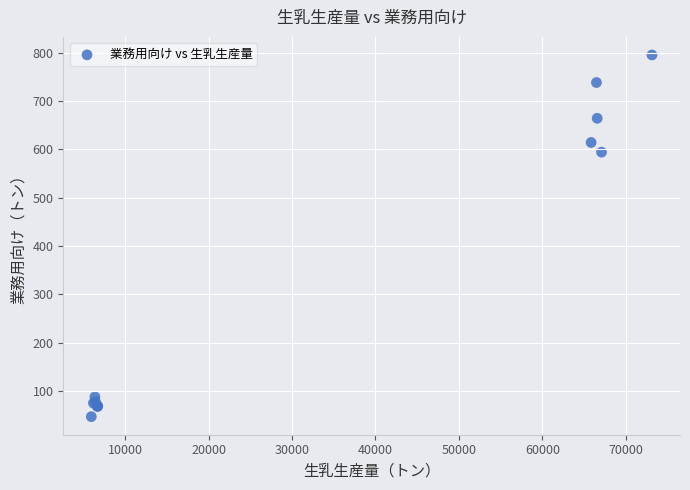

What Y value in the scatter plot is closest to 421?

594